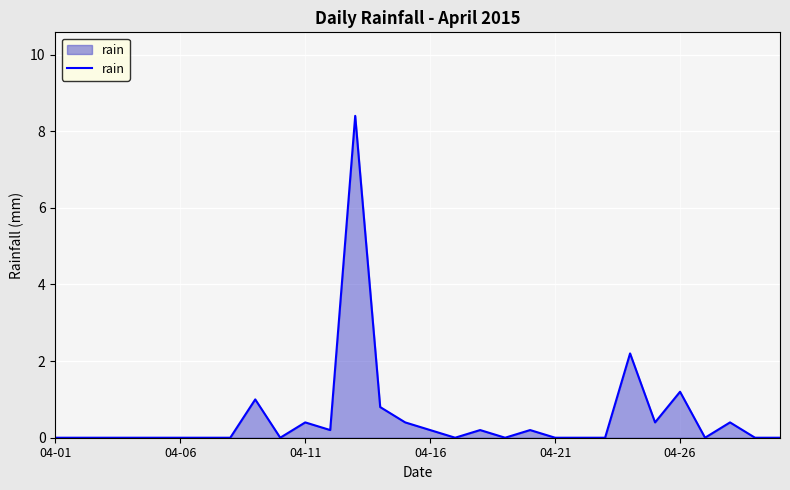

What is the greatest value displayed?

8.4